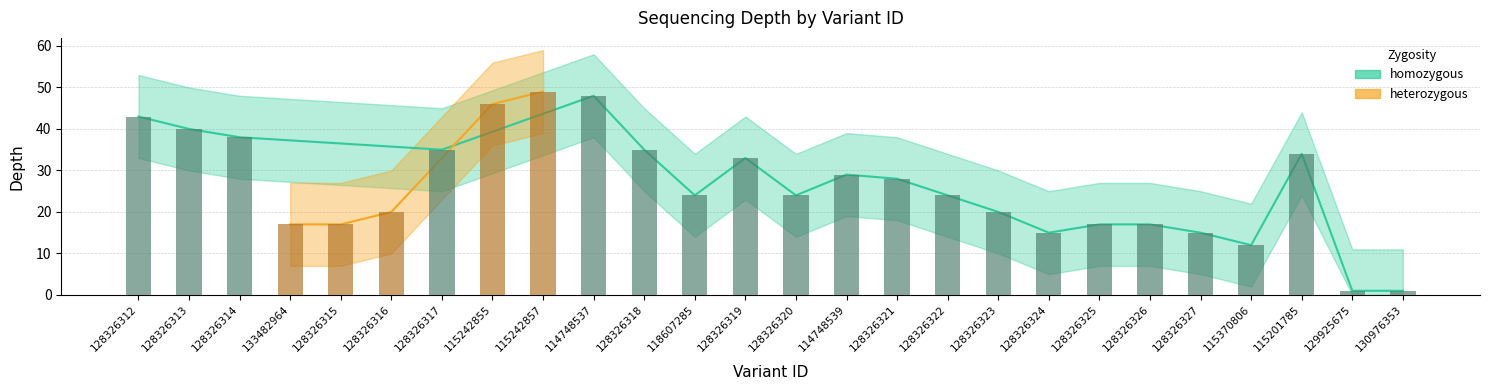

Reading left to right, list all the values displayed in this chart.

depth: 128326312=43	128326313=40	128326314=38	133482964=17	128326315=17	128326316=20	128326317=35	115242855=46	115242857=49	114748537=48	128326318=35	118607285=24	128326319=33	128326320=24	114748539=29	128326321=28	128326322=24	128326323=20	128326324=15	128326325=17	128326326=17	128326327=15	115370806=12	115201785=34	129925675=1	130976353=1
depth_upper: 128326312=53	128326313=50	128326314=48	133482964=27	128326315=27	128326316=30	128326317=45	115242855=56	115242857=59	114748537=58	128326318=45	118607285=34	128326319=43	128326320=34	114748539=39	128326321=38	128326322=34	128326323=30	128326324=25	128326325=27	128326326=27	128326327=25	115370806=22	115201785=44	129925675=11	130976353=11
depth_lower: 128326312=33	128326313=30	128326314=28	133482964=7	128326315=7	128326316=10	128326317=25	115242855=36	115242857=39	114748537=38	128326318=25	118607285=14	128326319=23	128326320=14	114748539=19	128326321=18	128326322=14	128326323=10	128326324=5	128326325=7	128326326=7	128326327=5	115370806=2	115201785=24	129925675=0	130976353=0